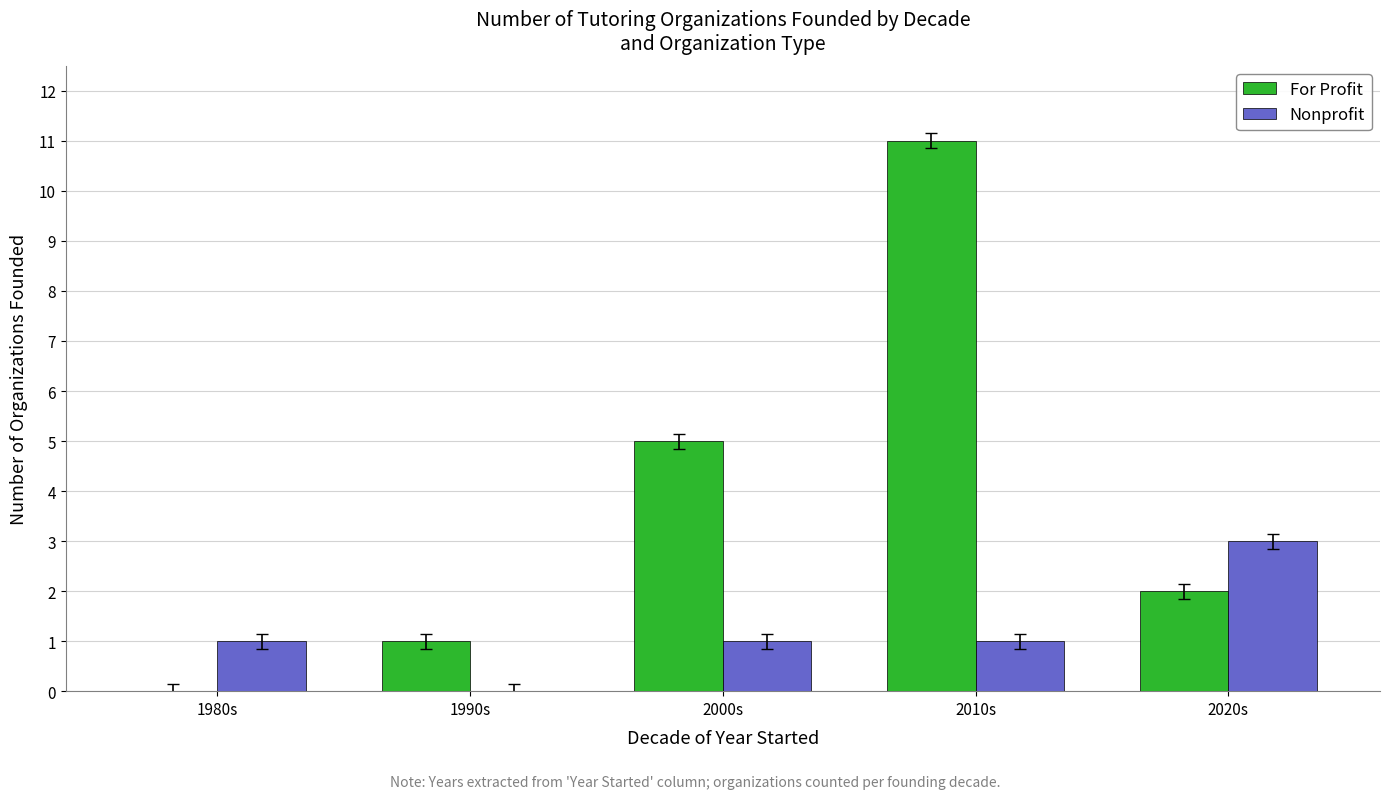

What is the sum of the Nonprofit values at 1990s and 2020s?

3